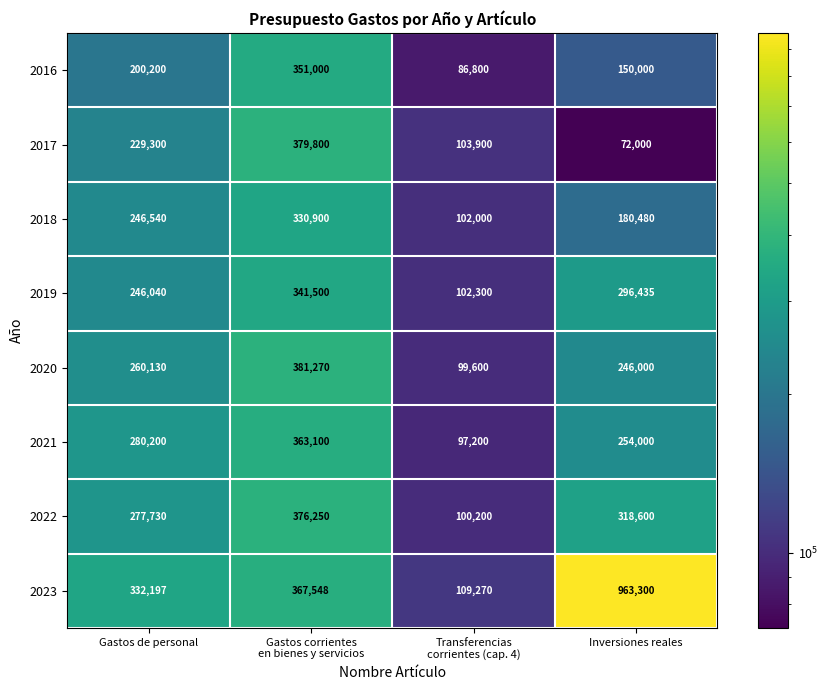

What is the difference between the second highest and second lowest values in the 2023 series?

35351